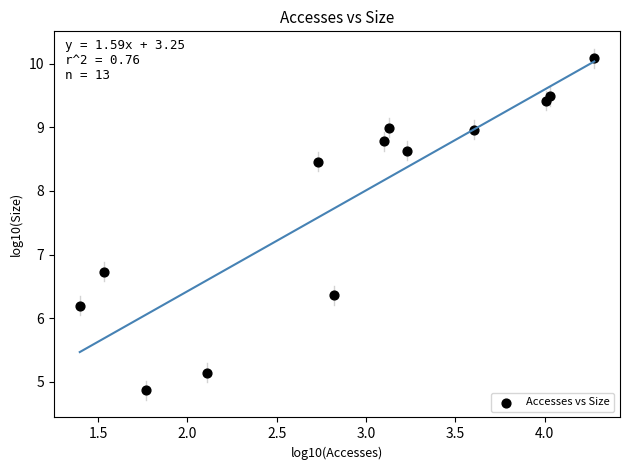

What is the range of X values (max minus min)?

2.9